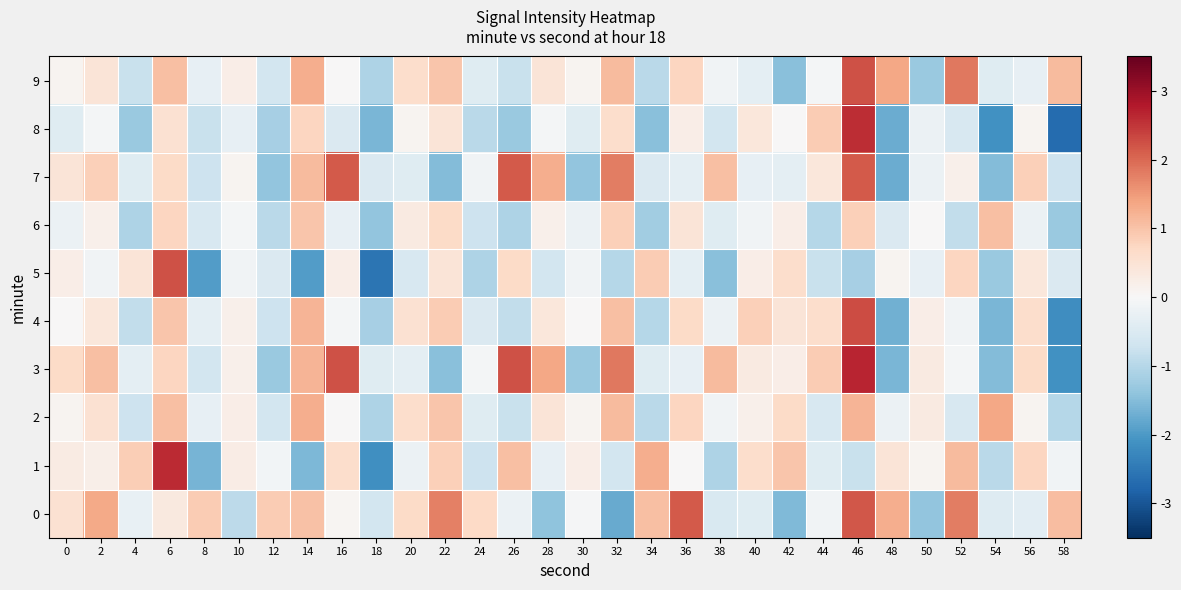

Reading left to right, list all the values displayed in this chart.

0: 0=0.5	2=1.3	4=-0.3	6=0.4	8=0.9	10=-0.9	12=0.9	14=1.0	16=0.1	18=-0.6	20=0.7	22=1.8	24=0.7	26=-0.2	28=-1.4	30=-0.0	32=-1.8	34=1.1	36=2.1	38=-0.5	40=-0.4	42=-1.5	44=-0.1	46=2.2	48=1.3	50=-1.4	52=1.8	54=-0.5	56=-0.4	58=1.1
1: 0=0.3	2=0.2	4=0.9	6=2.6	8=-1.6	10=0.3	12=-0.1	14=-1.6	16=0.6	18=-2.2	20=-0.2	22=0.8	24=-0.7	26=1.0	28=-0.3	30=0.2	32=-0.6	34=1.3	36=0.0	38=-1.1	40=0.6	42=1.0	44=-0.4	46=-0.8	48=0.5	50=0.1	52=1.1	54=-0.9	56=0.8	58=-0.1
2: 0=0.1	2=0.5	4=-0.7	6=1.0	8=-0.3	10=0.2	12=-0.6	14=1.3	16=0.0	18=-1.1	20=0.6	22=1.0	24=-0.4	26=-0.8	28=0.5	30=0.1	32=1.1	34=-0.9	36=0.8	38=-0.1	40=0.2	42=0.7	44=-0.6	46=1.2	48=-0.2	50=0.3	52=-0.6	54=1.3	56=0.1	58=-1.0
3: 0=0.7	2=1.0	4=-0.3	6=0.8	8=-0.6	10=0.2	12=-1.3	14=1.2	16=2.2	18=-0.4	20=-0.3	22=-1.5	24=-0.1	26=2.2	28=1.3	30=-1.3	32=1.9	34=-0.4	36=-0.3	38=1.1	40=0.3	42=0.2	44=0.9	46=2.7	48=-1.6	50=0.3	52=-0.1	54=-1.5	56=0.7	58=-2.1
4: 0=0.0	2=0.4	4=-0.9	6=1.0	8=-0.3	10=0.2	12=-0.7	14=1.2	16=-0.1	18=-1.2	20=0.5	22=0.9	24=-0.5	26=-0.9	28=0.4	30=0.0	32=1.0	34=-1.0	36=0.7	38=-0.2	40=0.8	42=0.5	44=0.6	46=2.3	48=-1.7	50=0.2	52=-0.1	54=-1.6	56=0.6	58=-2.2
5: 0=0.2	2=-0.1	4=0.5	6=2.2	8=-2.0	10=-0.1	12=-0.5	14=-2.0	16=0.2	18=-2.6	20=-0.6	22=0.5	24=-1.1	26=0.7	28=-0.6	30=-0.1	32=-1.0	34=0.9	36=-0.3	38=-1.5	40=0.2	42=0.6	44=-0.8	46=-1.2	48=0.1	50=-0.3	52=0.8	54=-1.3	56=0.4	58=-0.5
6: 0=-0.2	2=0.2	4=-1.1	6=0.8	8=-0.6	10=-0.1	12=-0.9	14=1.0	16=-0.3	18=-1.4	20=0.3	22=0.7	24=-0.7	26=-1.1	28=0.2	30=-0.2	32=0.8	34=-1.2	36=0.5	38=-0.4	40=-0.1	42=0.2	44=-1.0	46=0.8	48=-0.5	50=0.0	52=-0.9	54=1.0	56=-0.2	58=-1.3
7: 0=0.5	2=0.8	4=-0.4	6=0.7	8=-0.7	10=0.1	12=-1.4	14=1.1	16=2.1	18=-0.5	20=-0.4	22=-1.5	24=-0.1	26=2.1	28=1.3	30=-1.4	32=1.8	34=-0.5	36=-0.3	38=1.0	40=-0.3	42=-0.3	44=0.4	46=2.1	48=-1.7	50=-0.2	52=0.2	54=-1.5	56=0.8	58=-0.7
8: 0=-0.4	2=-0.1	4=-1.3	6=0.5	8=-0.8	10=-0.3	12=-1.2	14=0.8	16=-0.5	18=-1.6	20=0.1	22=0.5	24=-0.9	26=-1.3	28=-0.1	30=-0.4	32=0.6	34=-1.5	36=0.2	38=-0.6	40=0.4	42=0.0	44=0.9	46=2.6	48=-1.7	50=-0.2	52=-0.6	54=-2.1	56=0.1	58=-2.7
9: 0=0.1	2=0.5	4=-0.8	6=1.0	8=-0.3	10=0.2	12=-0.6	14=1.3	16=0.0	18=-1.1	20=0.6	22=1.0	24=-0.4	26=-0.8	28=0.5	30=0.1	32=1.1	34=-0.9	36=0.8	38=-0.1	40=-0.3	42=-1.5	44=-0.1	46=2.2	48=1.3	50=-1.3	52=1.9	54=-0.4	56=-0.3	58=1.1